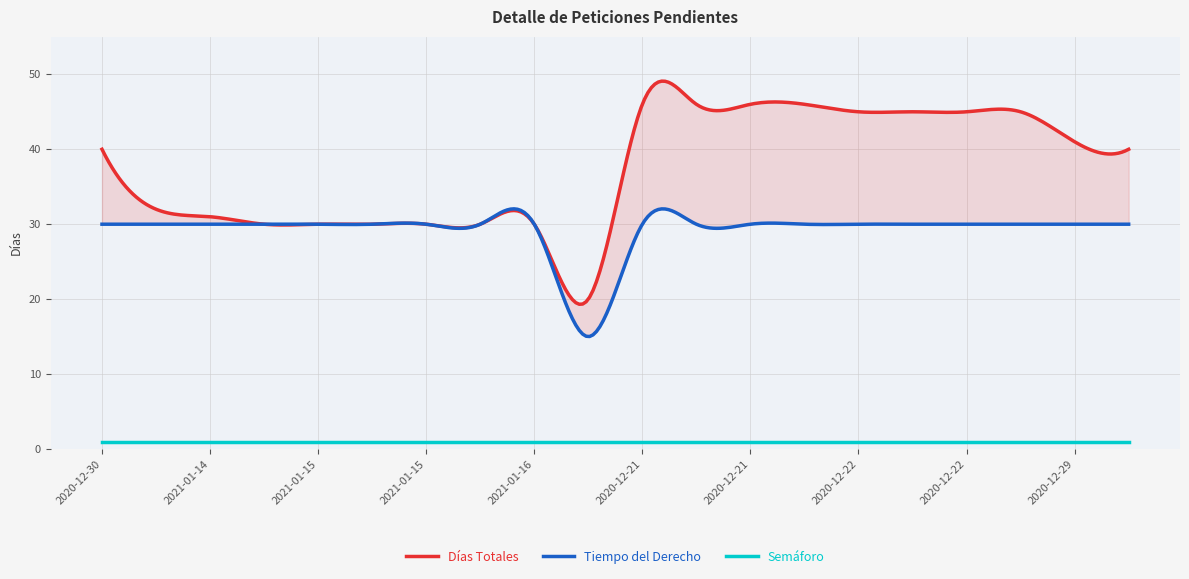

What is the label of the 18th point from the left?

2020-12-22